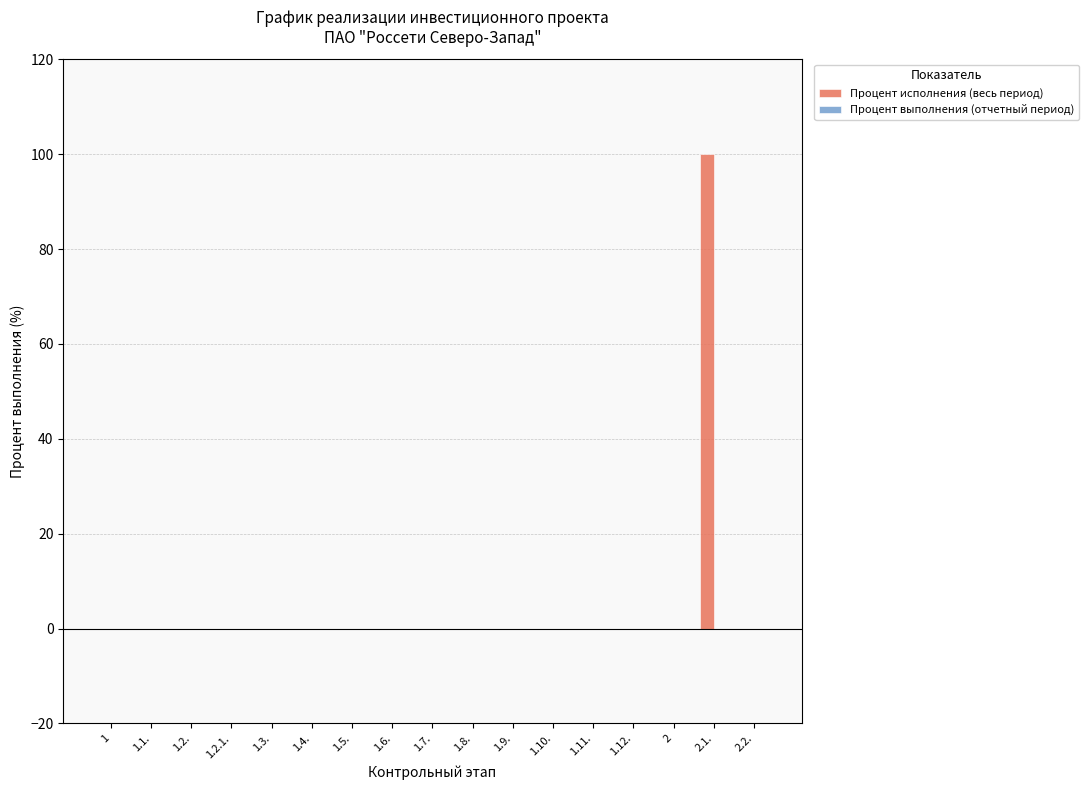

What is the sum of all values?

100